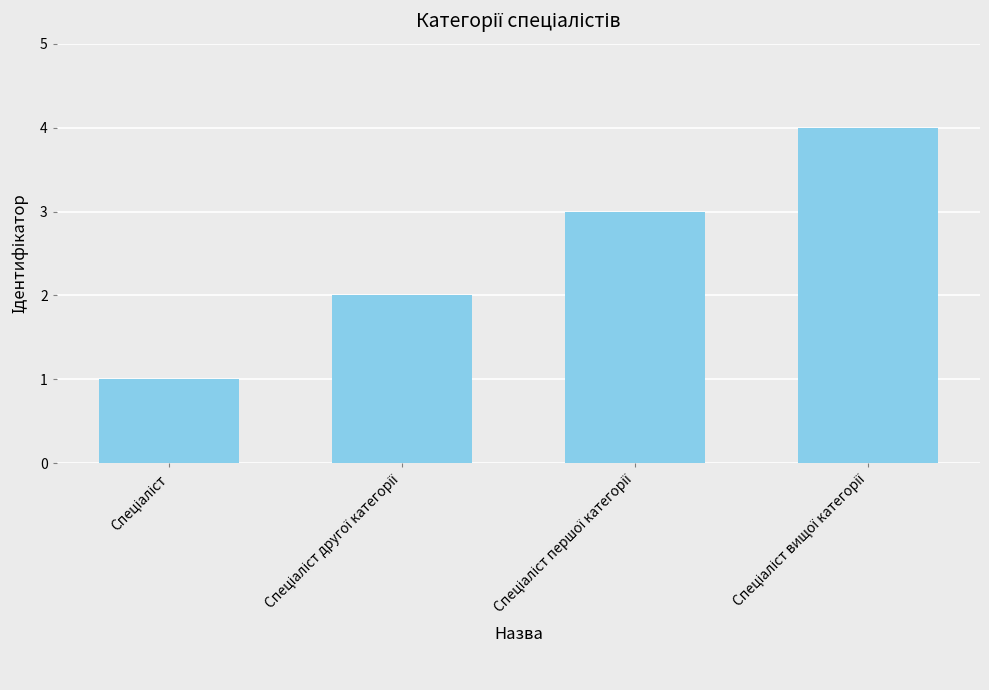

What is the greatest value displayed?

4